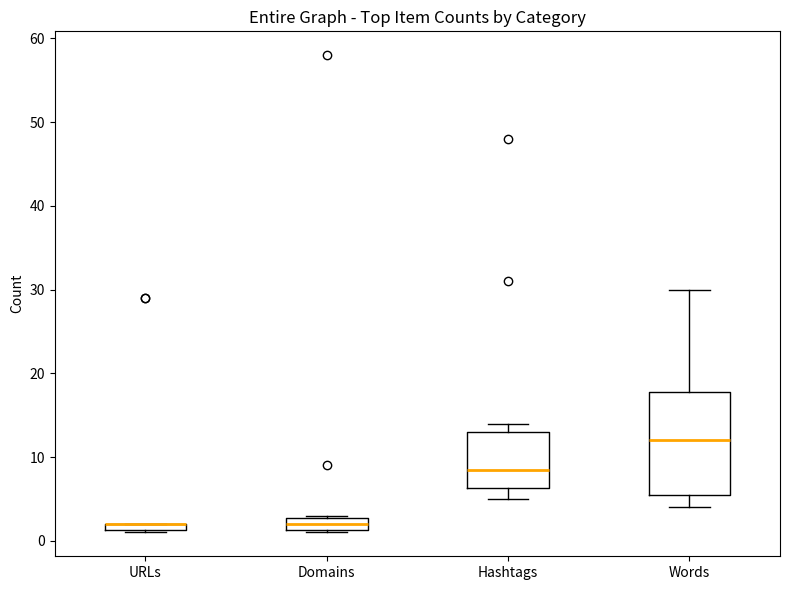

Where is the upper edge of the box for URLs on the y-axis? The values are not printed on the chart, so give them approximately, as read against the axis.

2